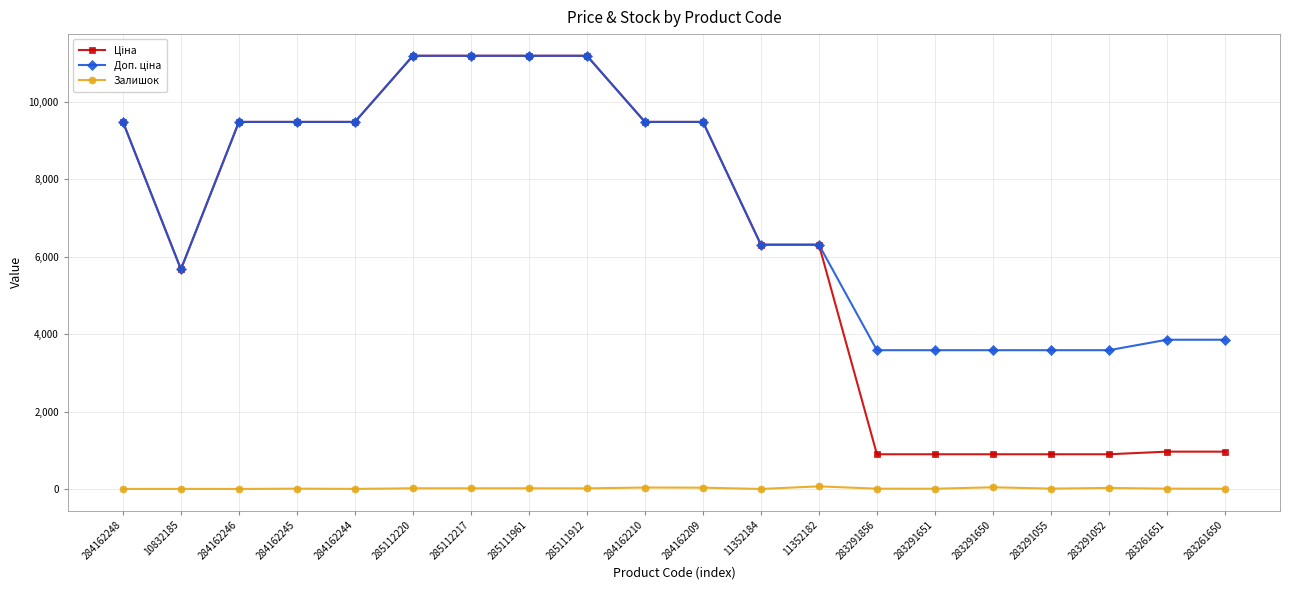

True or false: Залишок has more than 2 interior local peaks.

True